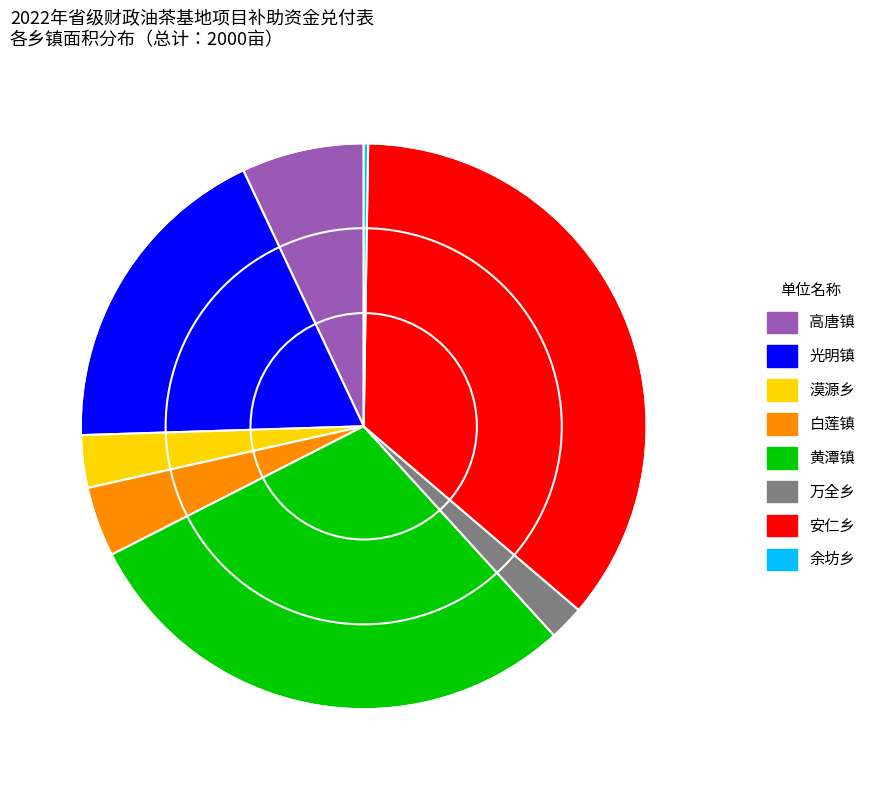

What is the largest slice in the pie chart?

安仁乡